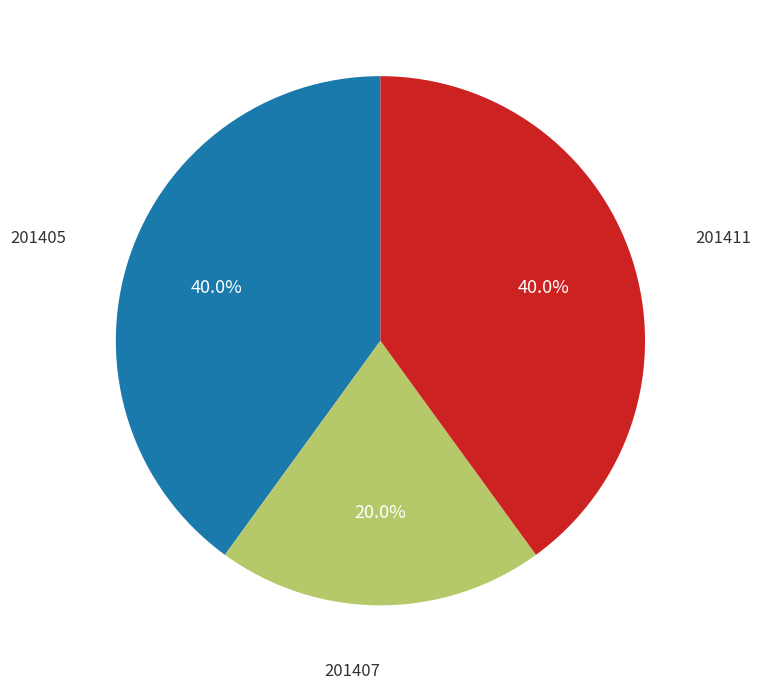

Does any single category account for the majority?

No